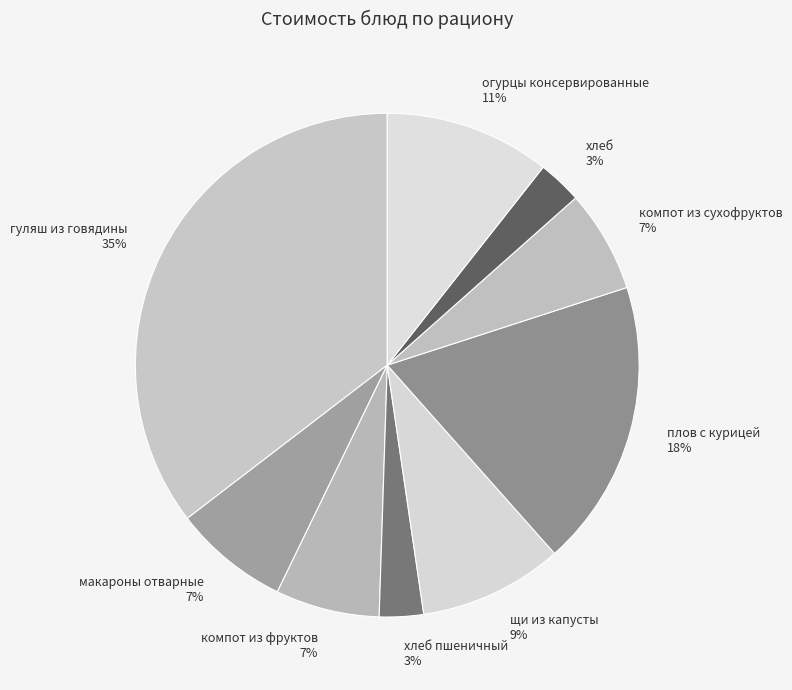

True or false: макароны отварные accounts for 7% of the total.

True